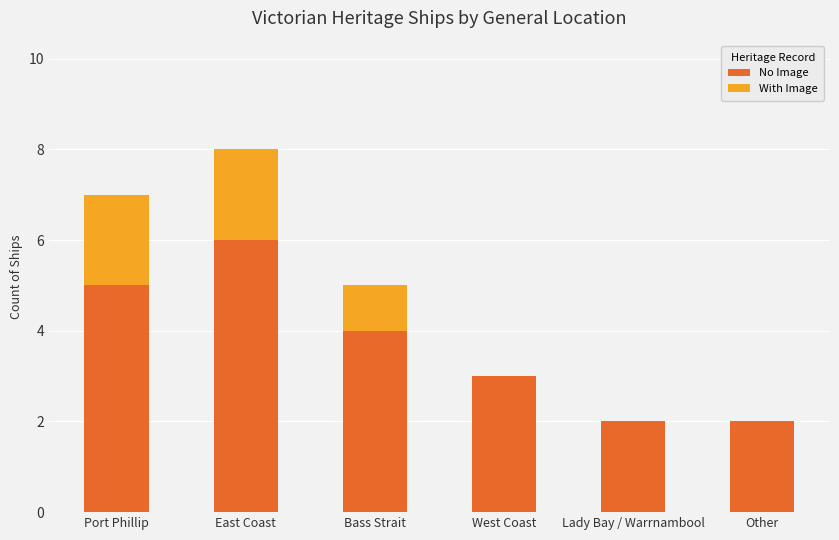

At which category is the sum across all series the highest?

East Coast